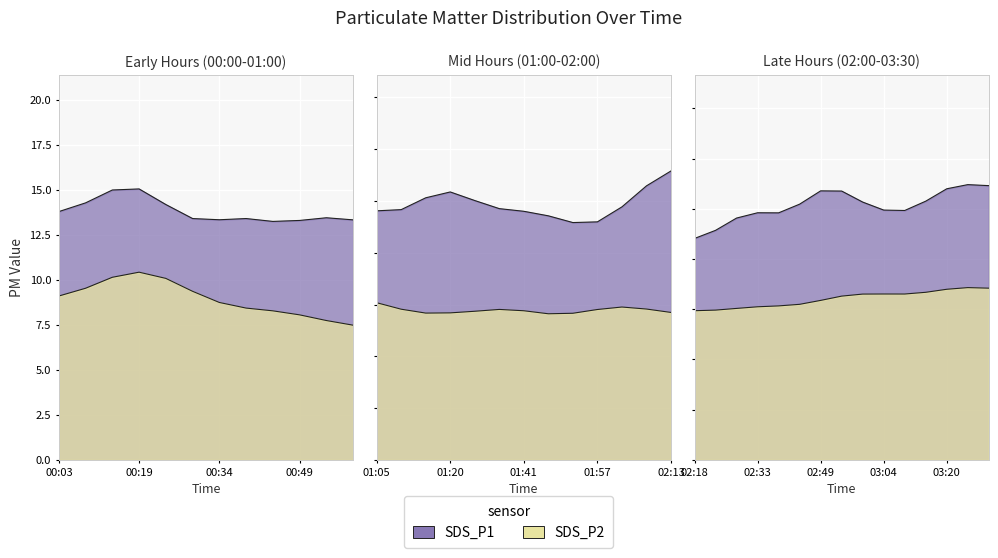

What position from the right is 00:49?

31